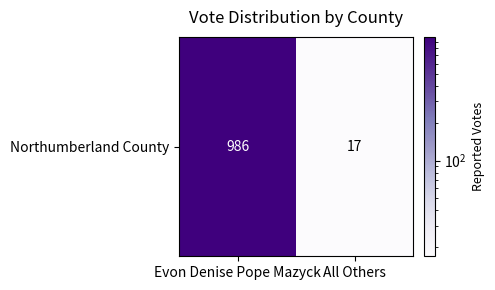

Which category has the lowest value across all series?

All Others